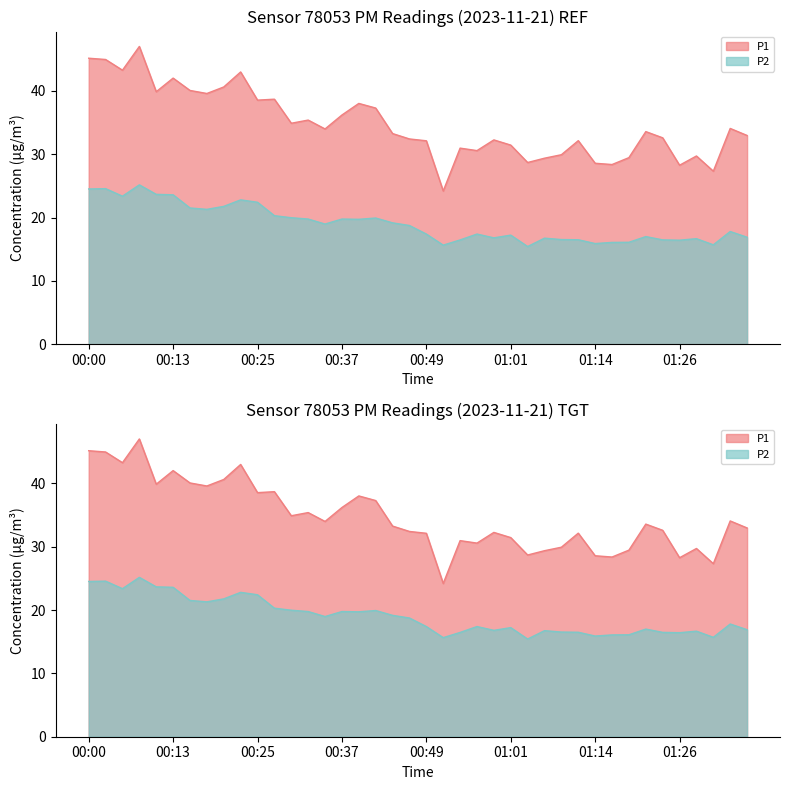

What position from the right is 01:09?

12